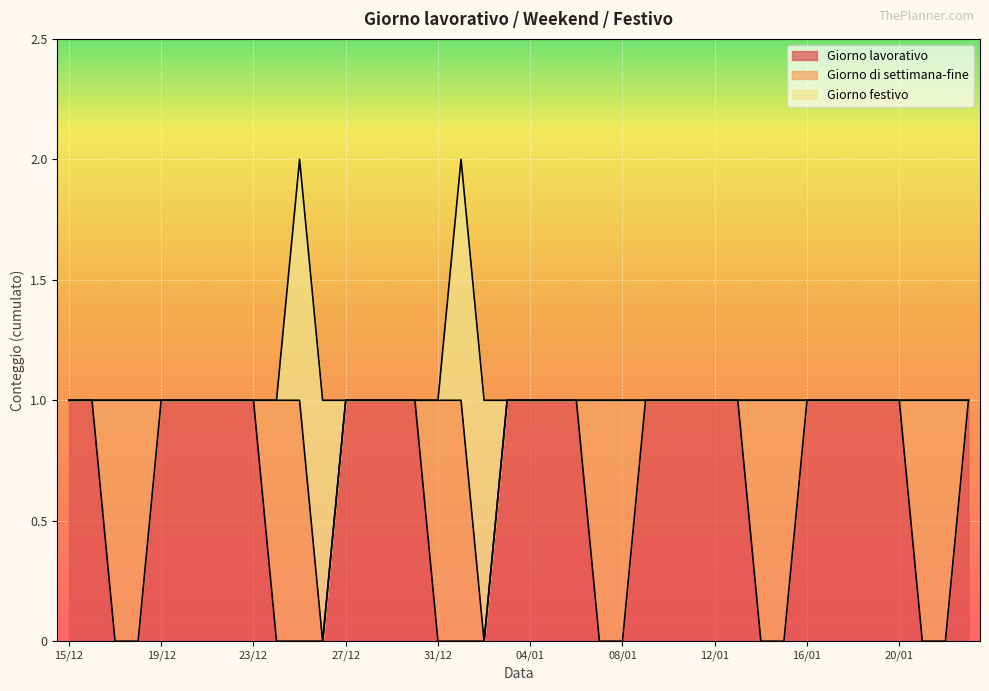

How many values in Giorno di settimana-fine are above zero?

12